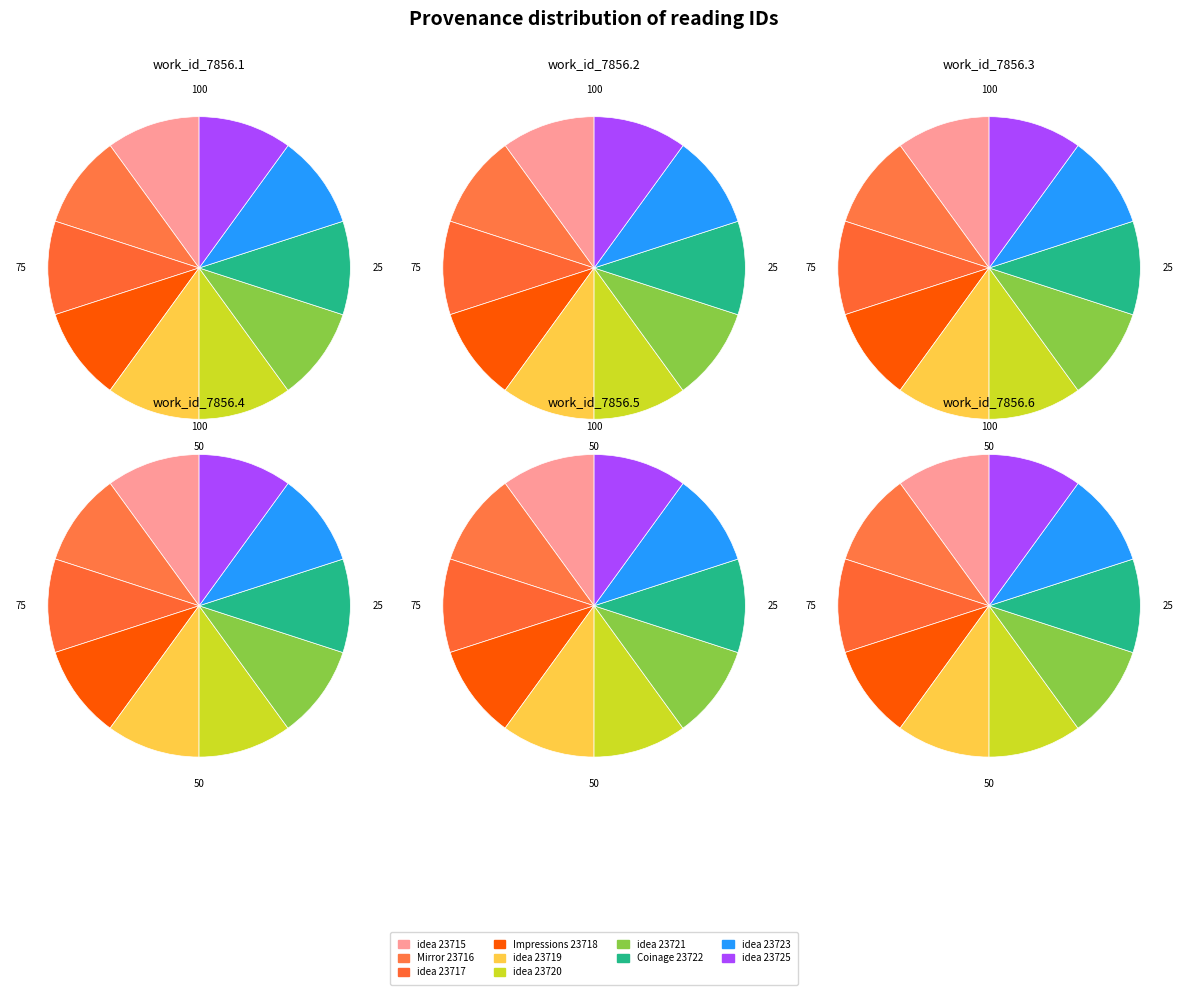

Rank the categories by value from lowest to highest.

idea 23715, Mirror 23716, idea 23717, Impressions 23718, idea 23719, idea 23720, idea 23721, Coinage 23722, idea 23723, idea 23725